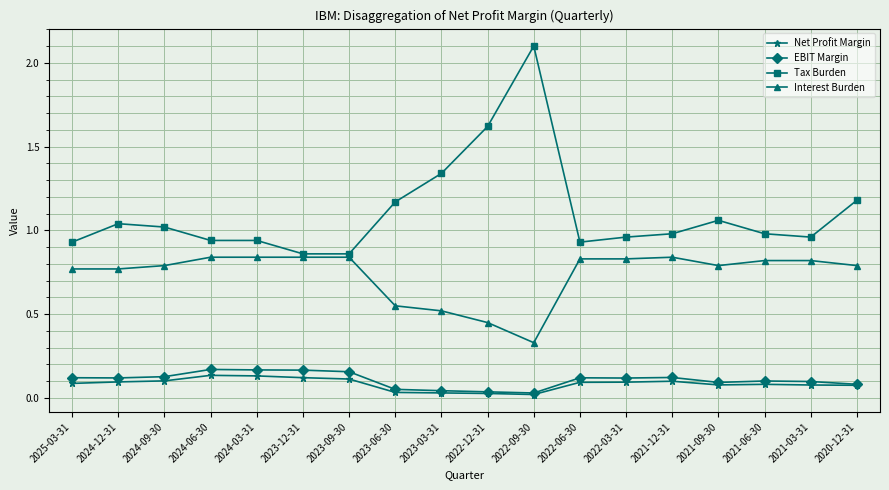

Which series has the widest spread of values?

Tax Burden